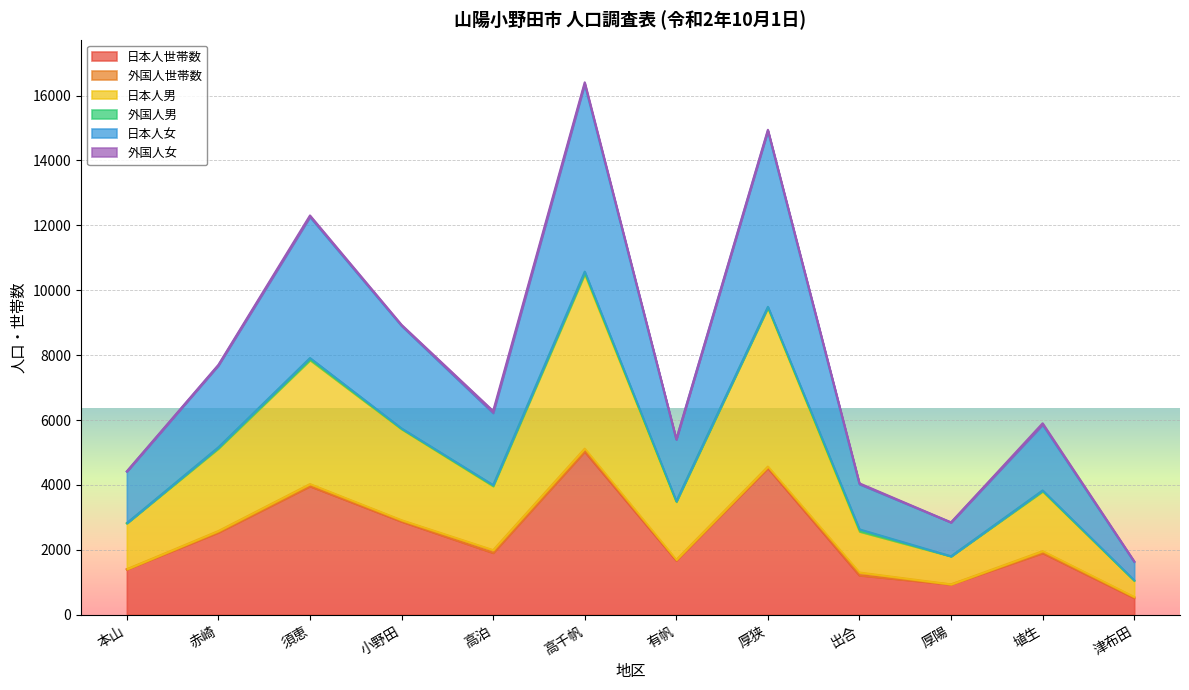

What position from the left is 須恵?

3